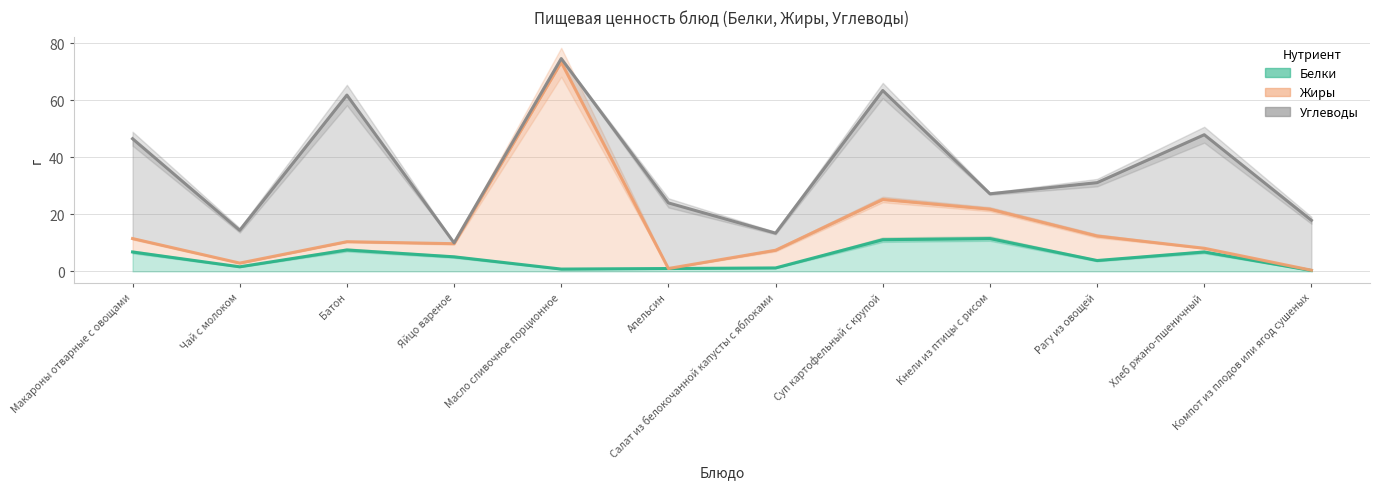

What is the value of the Белки point at the 8th from the left?

11.1